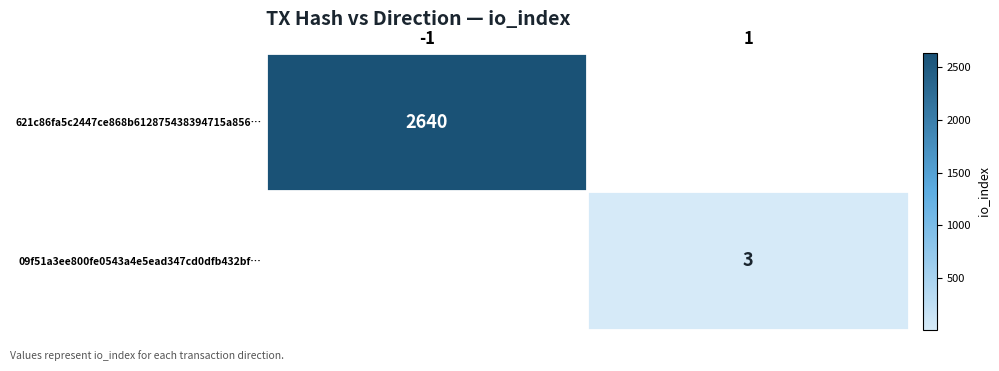

The value of 621c86fa5c2447ce868b612875438394715a856… at -1 is 2640. True or false?

True